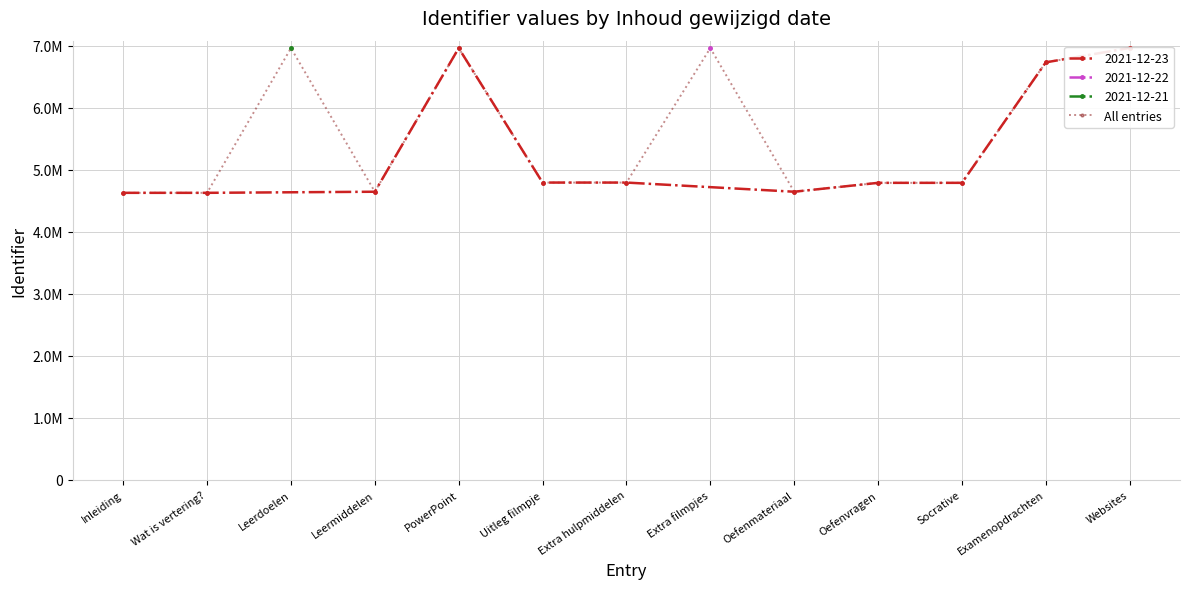

True or false: the data shows 2217476 at Oefenvragen.

False